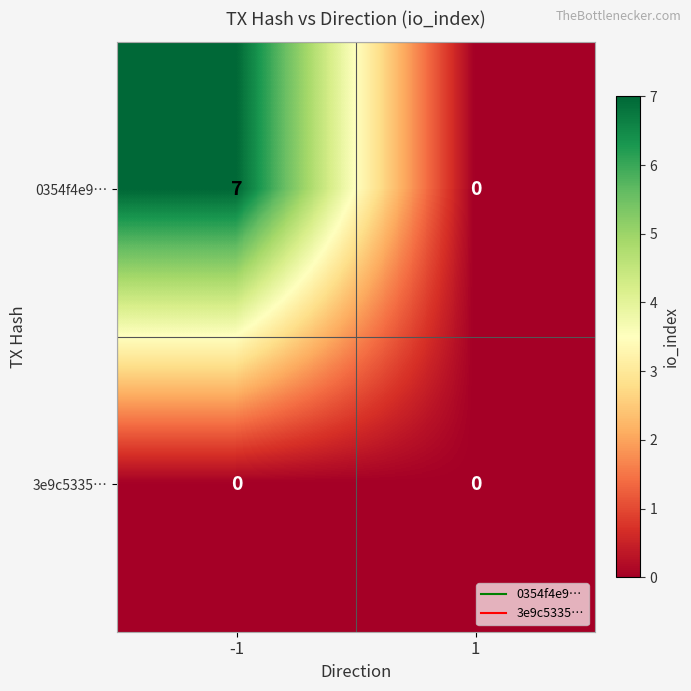

At how many categories does at least one series exceed 6?

1